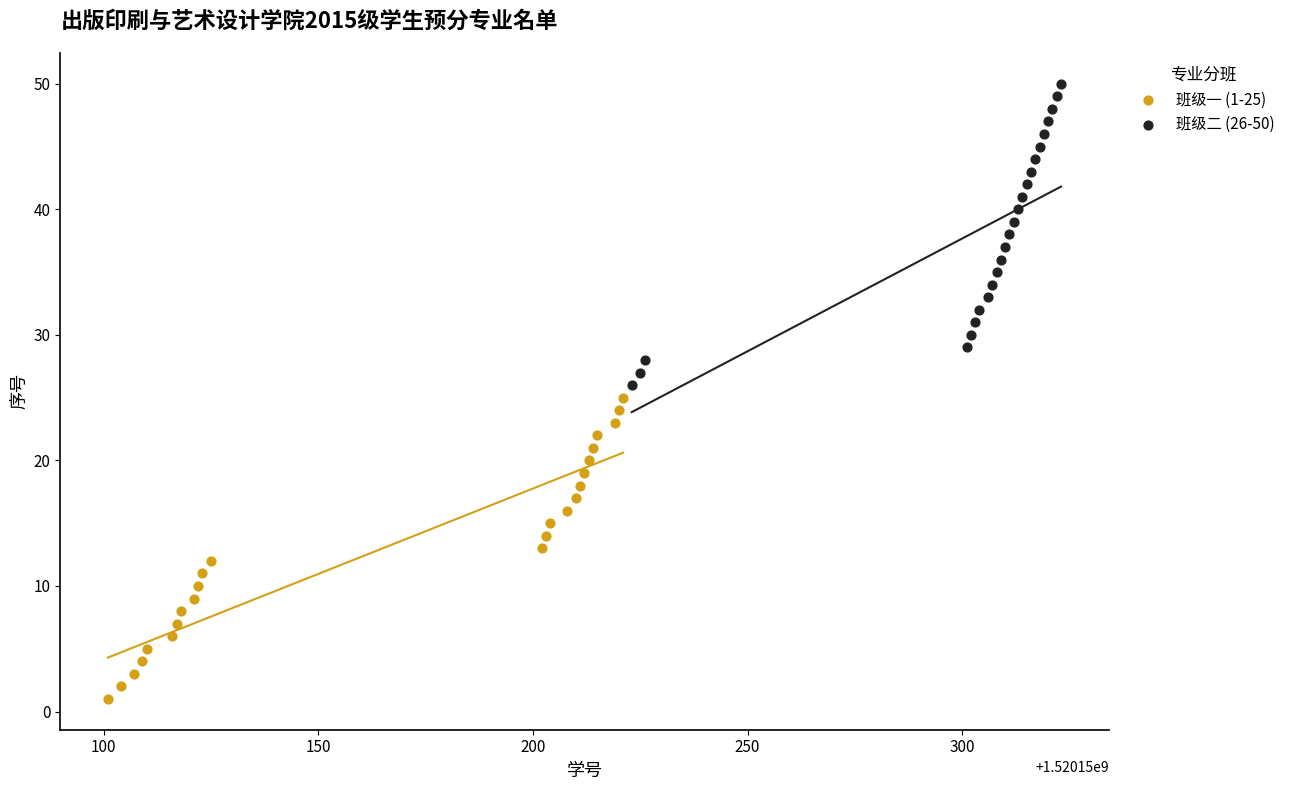

Which series contains the lowest Y value?

班级一 (1-25)